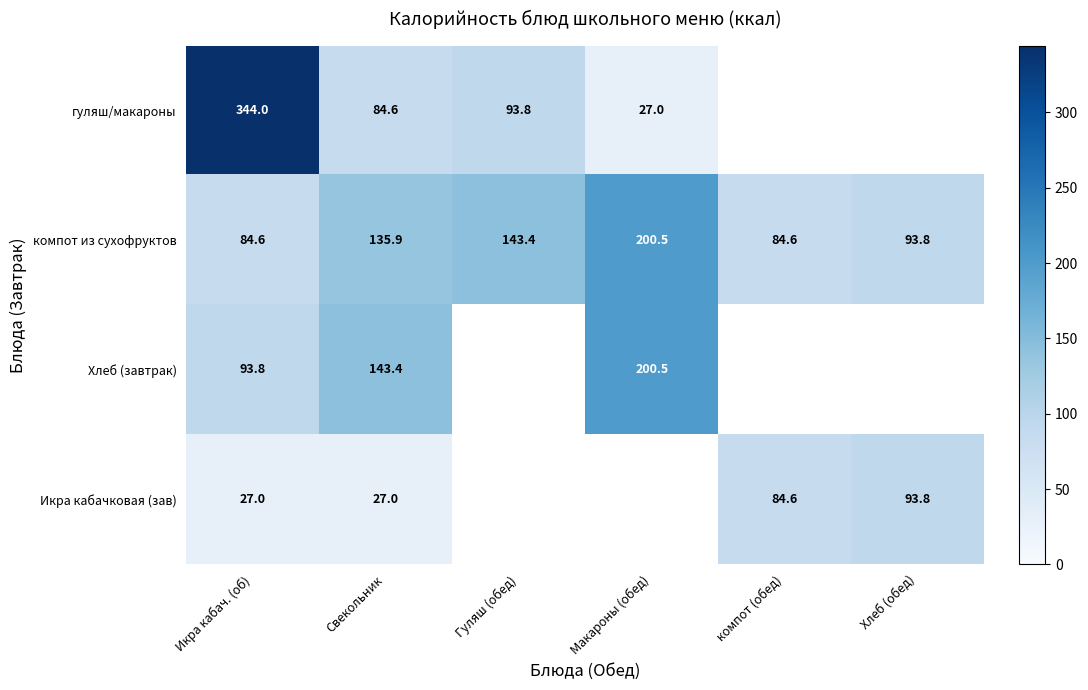

At how many categories does at least one series exceed 146?

2